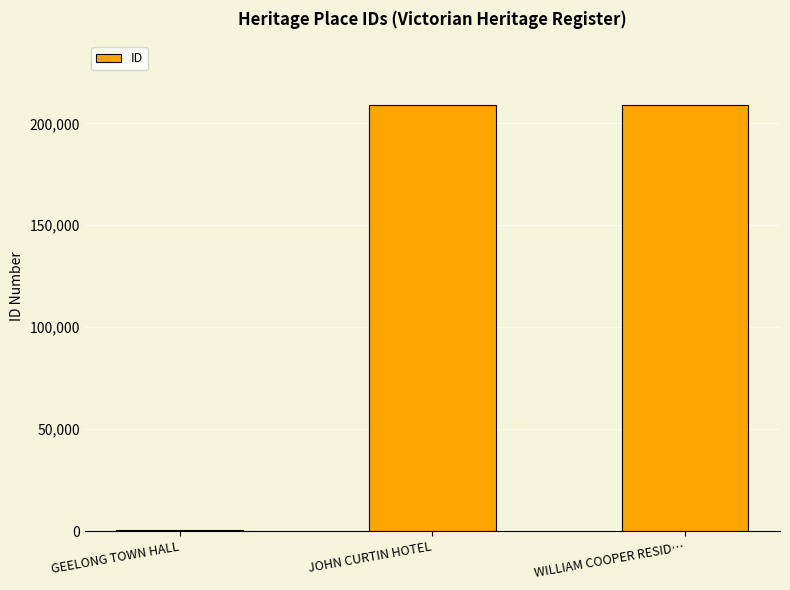

What is the maximum value shown in the chart?

208949